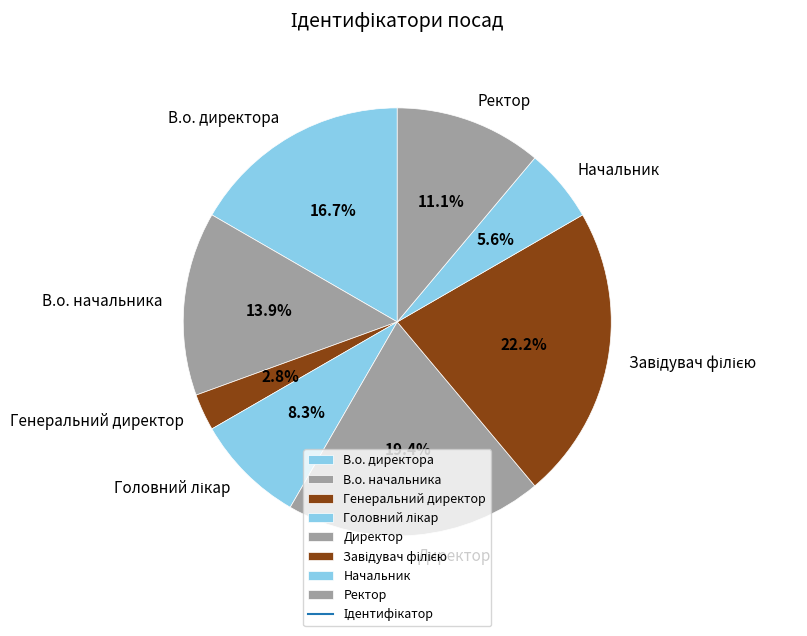

What is the smallest slice in the pie chart?

Генеральний директор